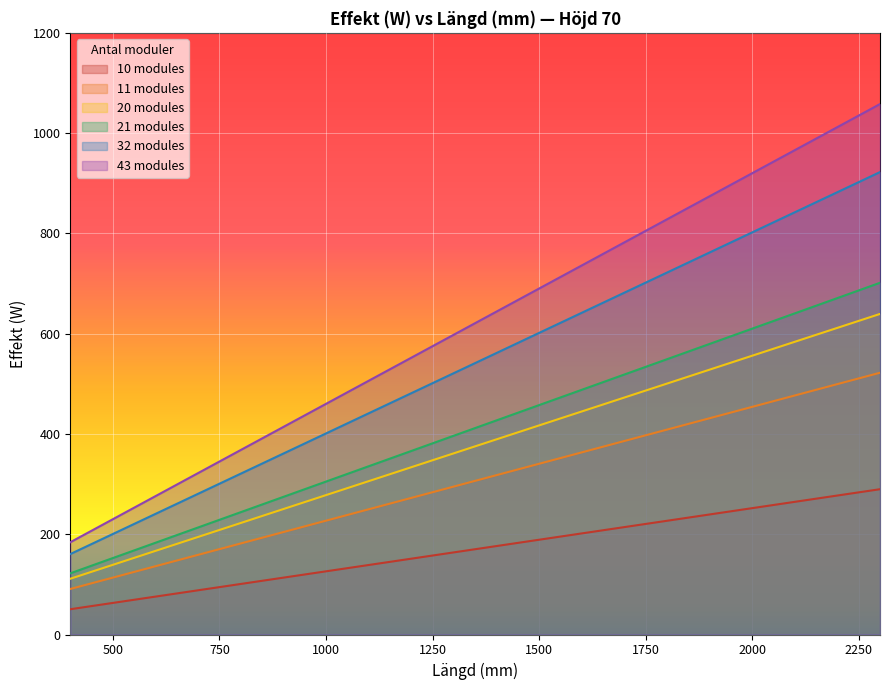

How many lines are shown in the chart?

6